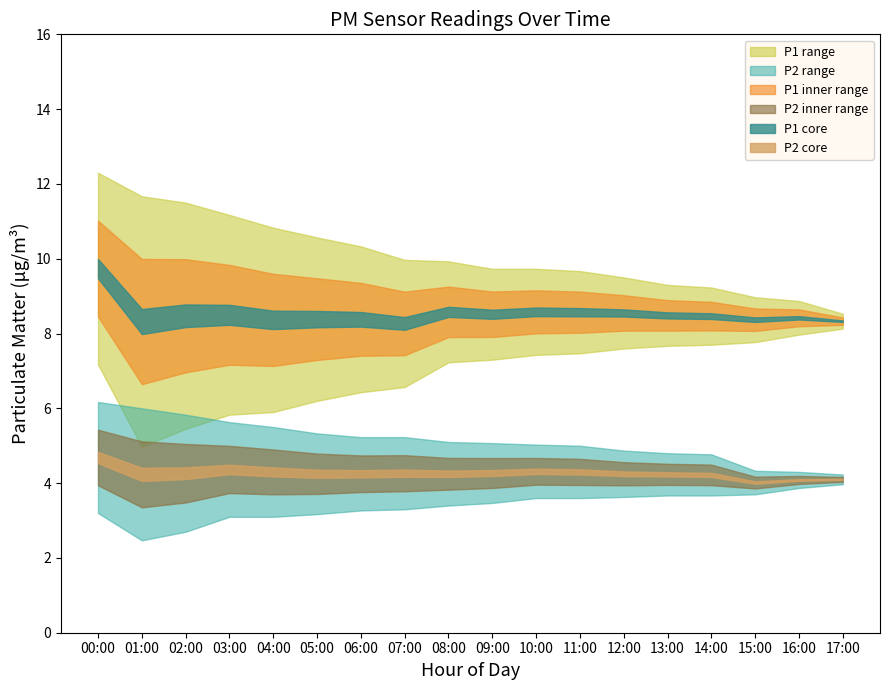

Which series has the largest range (max minus min)?

P1_high